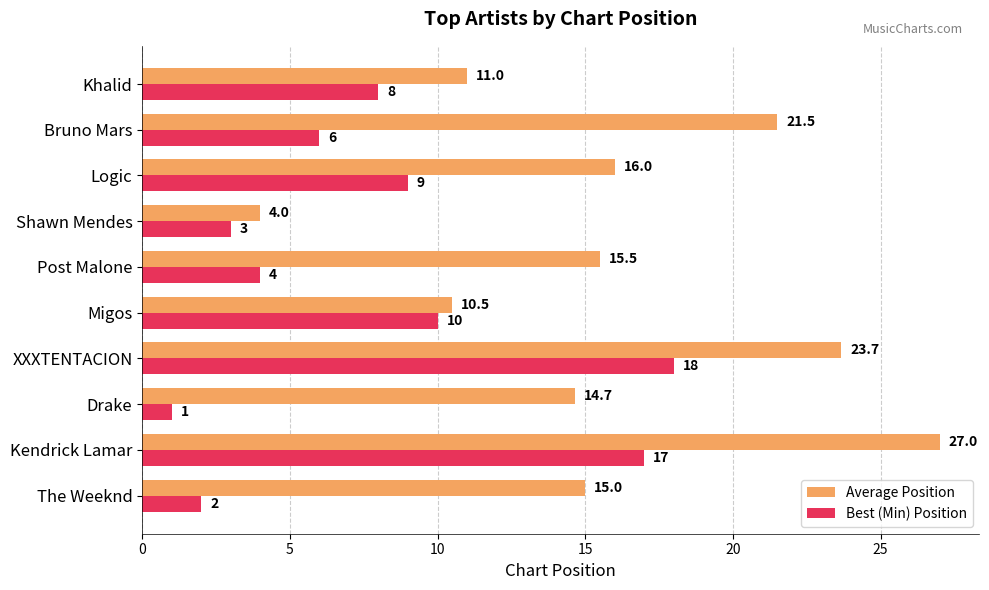

What are all the series names shown in the legend?

Average Position, Best (Min) Position